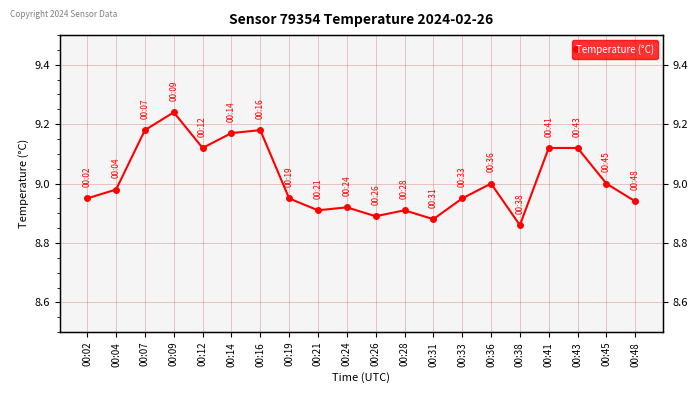

What is the difference between the maximum and second lowest values?

0.4